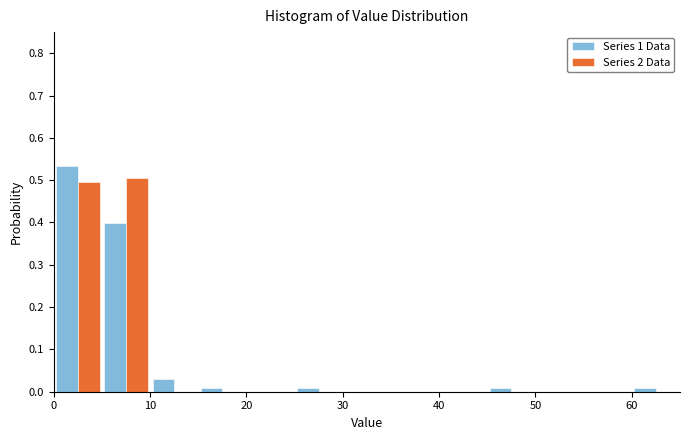

What is the height of the Series 2 Data bar covering 5 to 10 on the x-axis? The values are not printed on the chart, so give them approximately, as read against the axis.

0.50